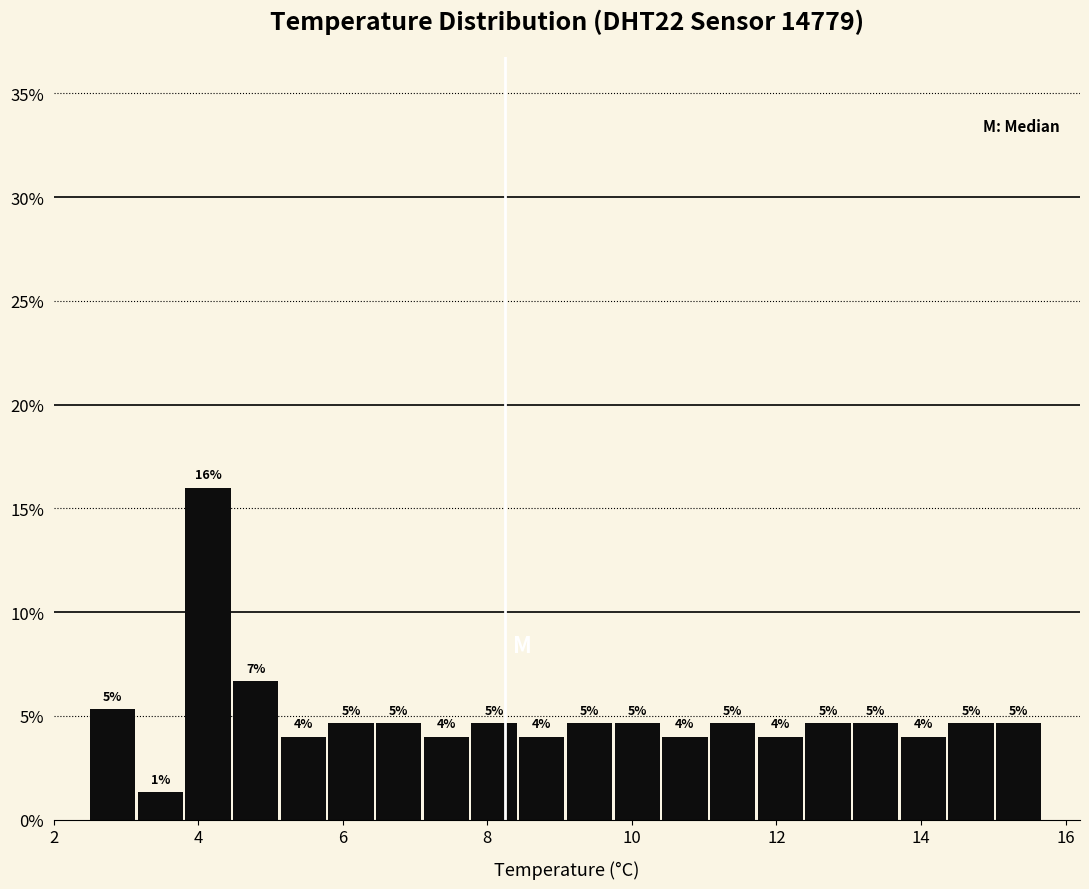

Read against the x-axis, roughly where is the centre of the tallest bar?

4.2